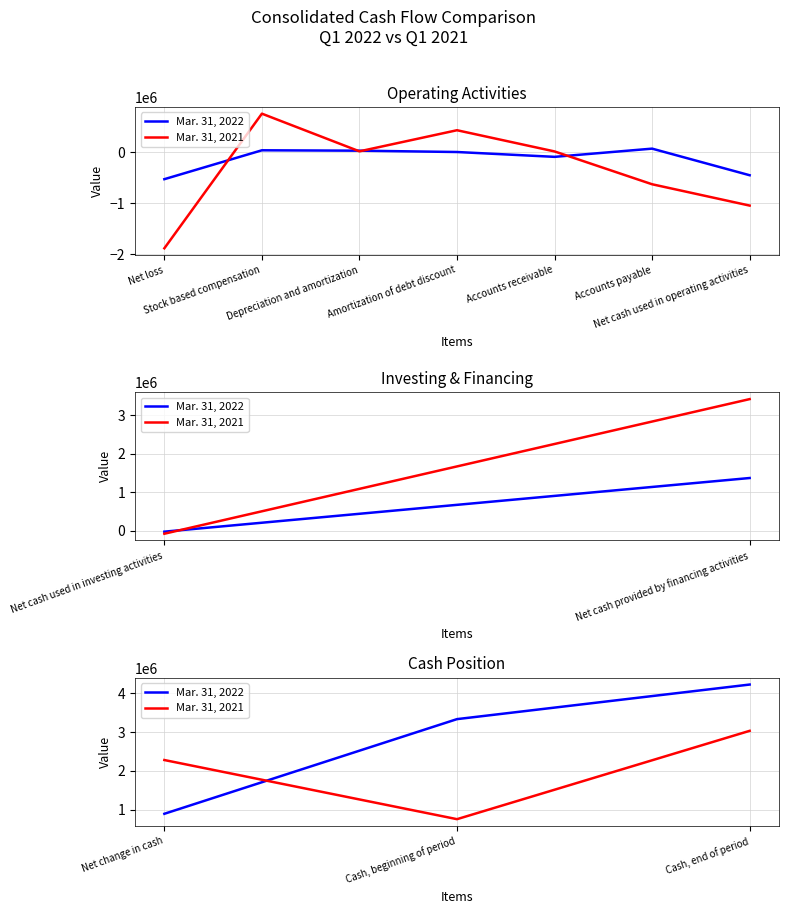

What is the difference between the highest and lowest values at Net change in cash?

1387090